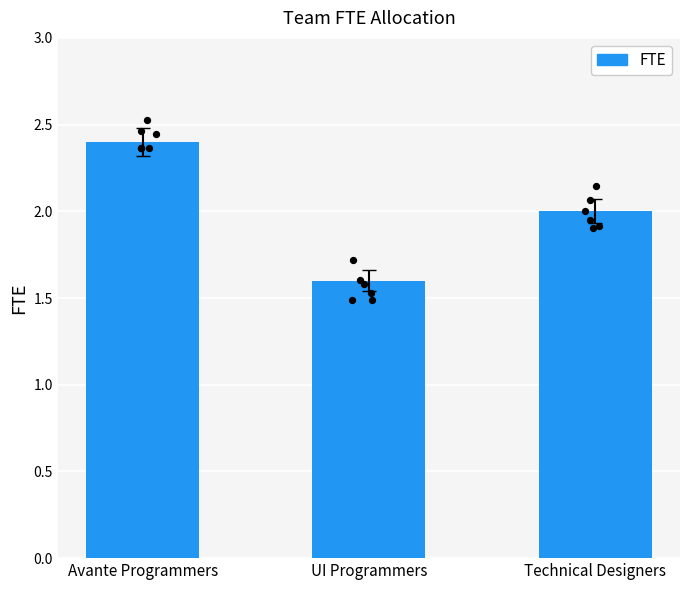

What is the change in value from Avante Programmers to UI Programmers?

-0.8